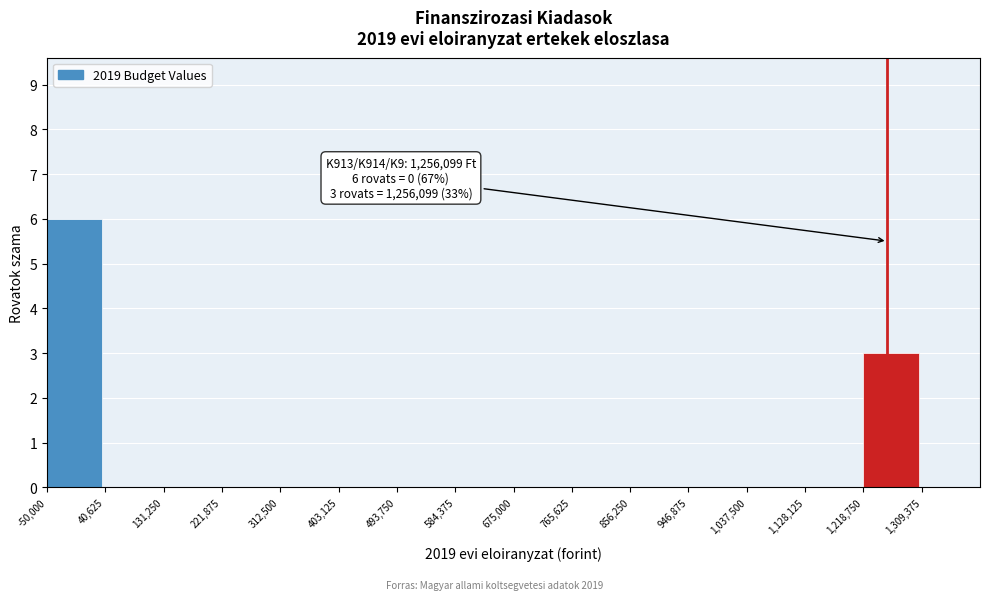

Over which range of the x-axis is the bar tallest?

-50000 to 40000